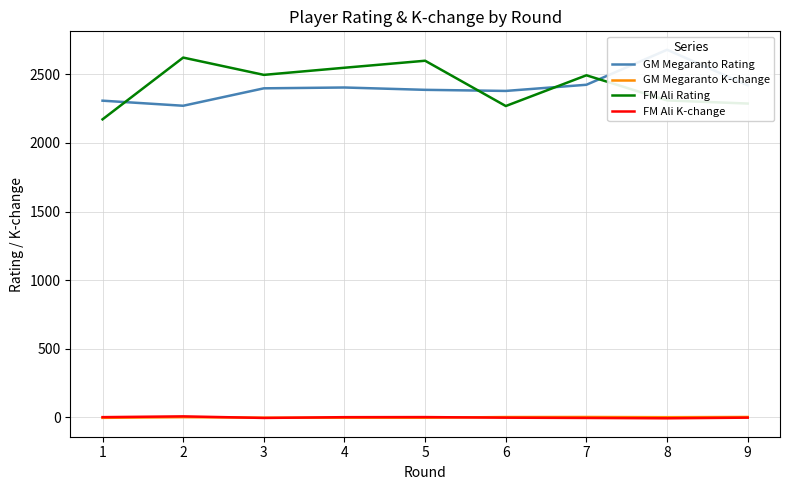

At which category does FM Ali K-change reach its first local peak?

2